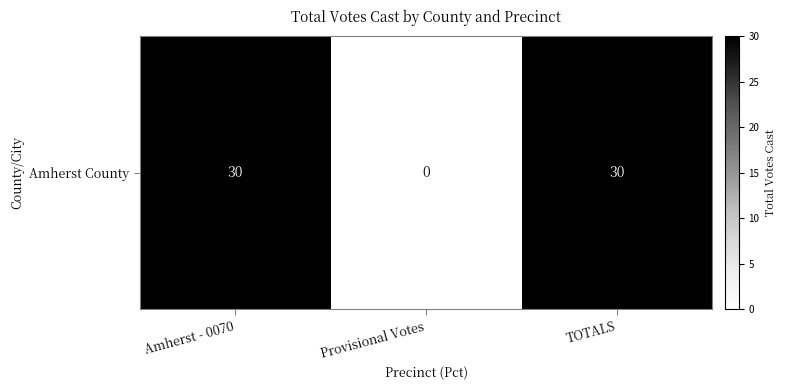

The value at TOTALS is 48. True or false?

False